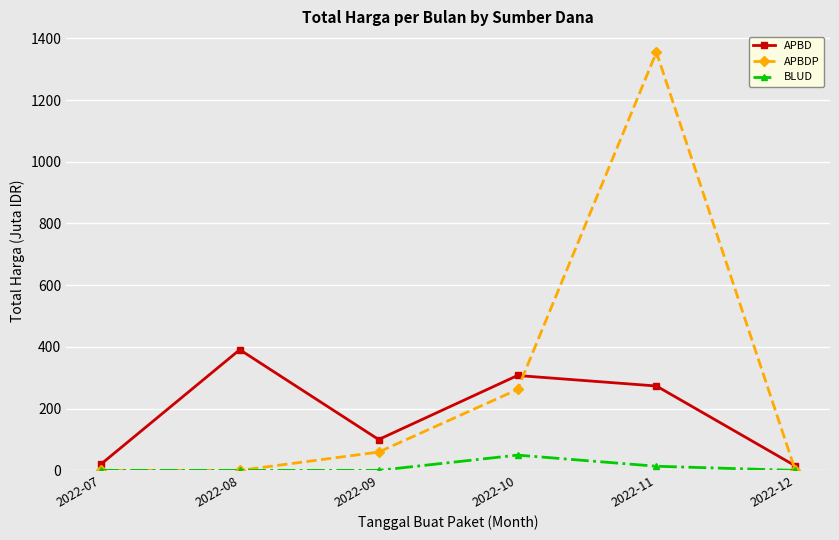

At how many categories does at least one series exceed 654?

1